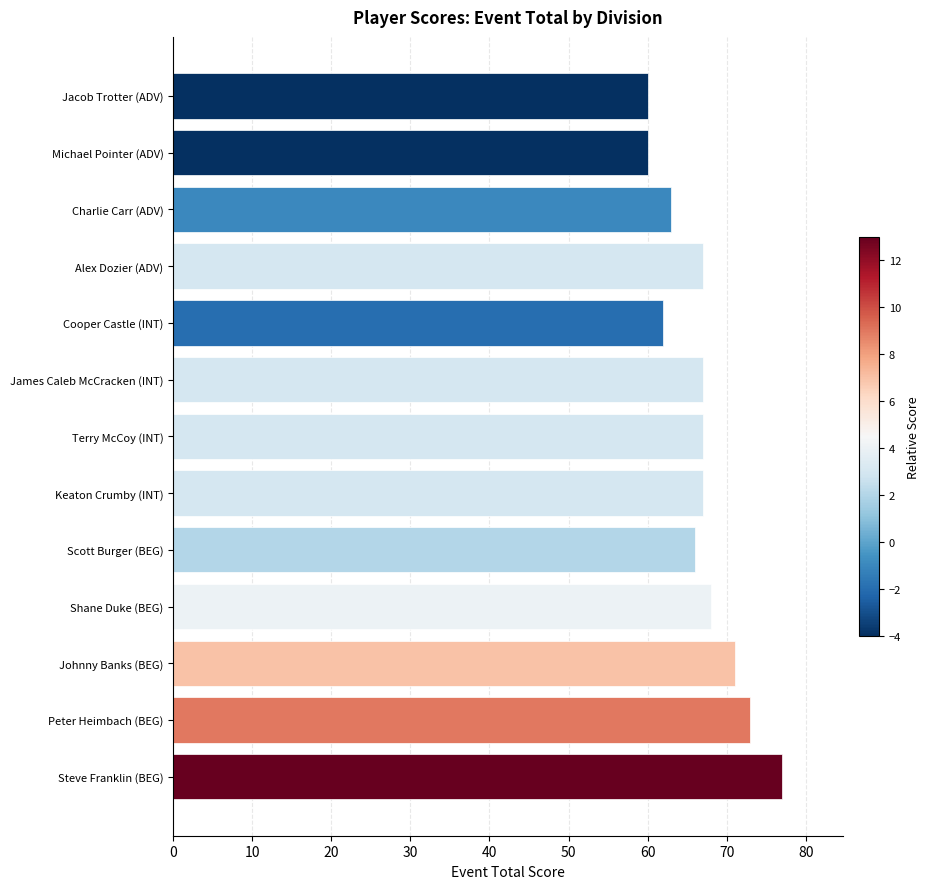

Where is the data nearest to the value 68?

Shane Duke (BEG)